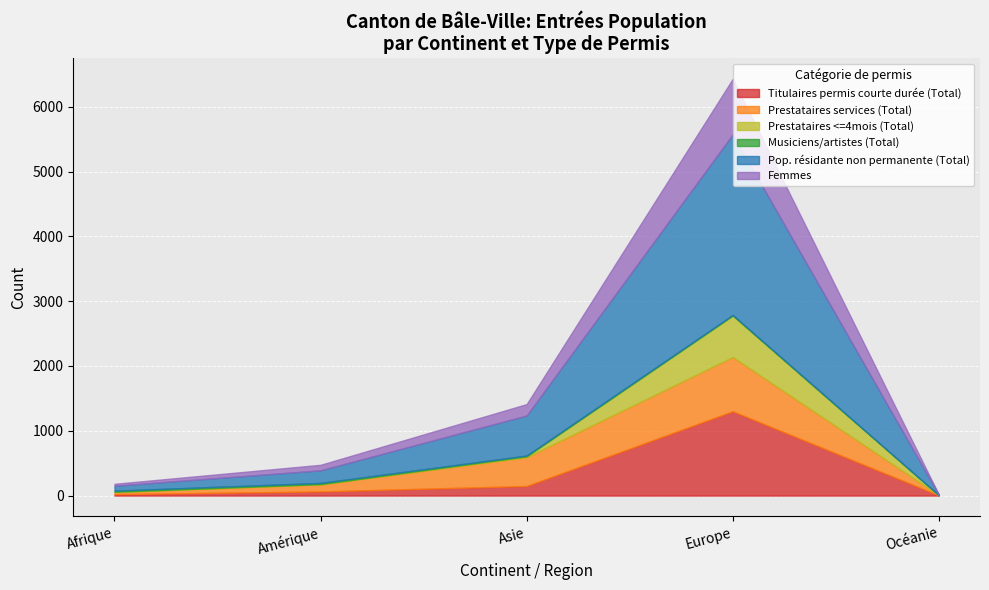

True or false: Titulaires permis courte durée (Total) and Prestataires <=4mois (Total) intersect in this chart.

False